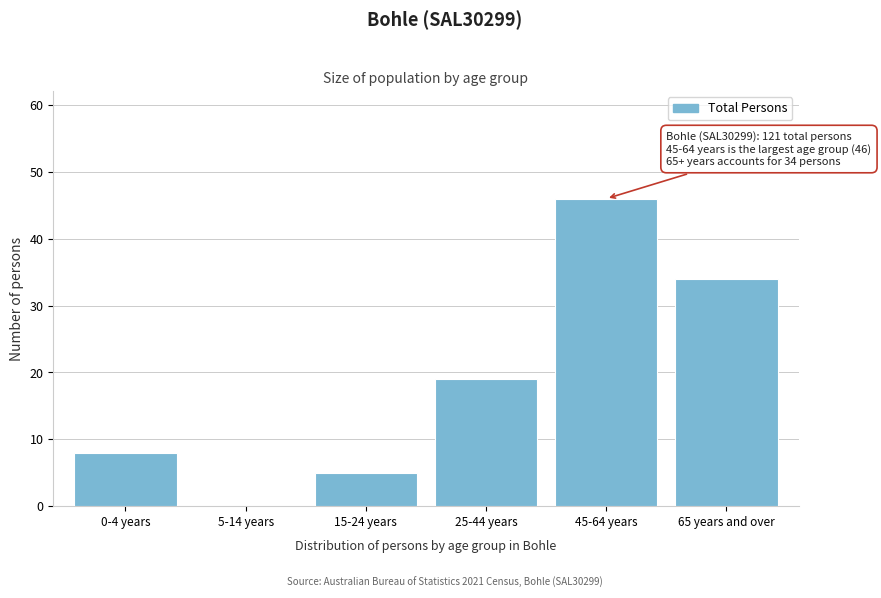

Reading left to right, list all the values displayed in this chart.

0-4 years=8	5-14 years=0	15-24 years=5	25-44 years=19	45-64 years=46	65 years and over=34